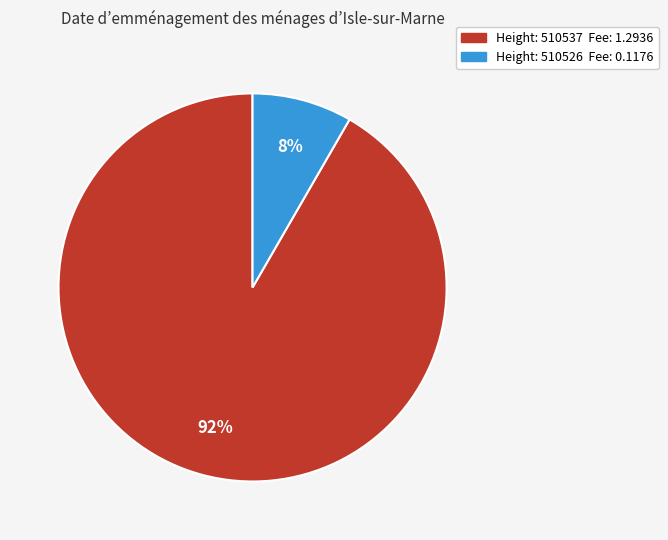

Is there a majority slice in this chart?

Yes